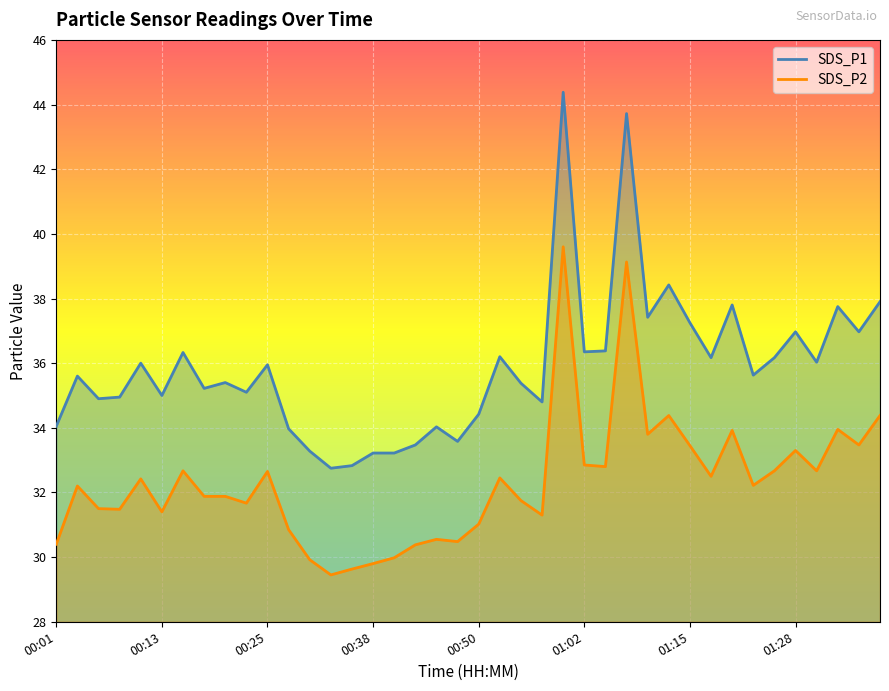

Which series has the largest total across all categories?

SDS_P1